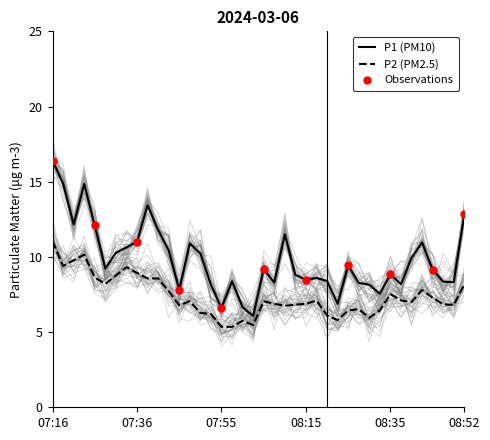

What is the lowest value of the P1 (PM10) series?

6.1